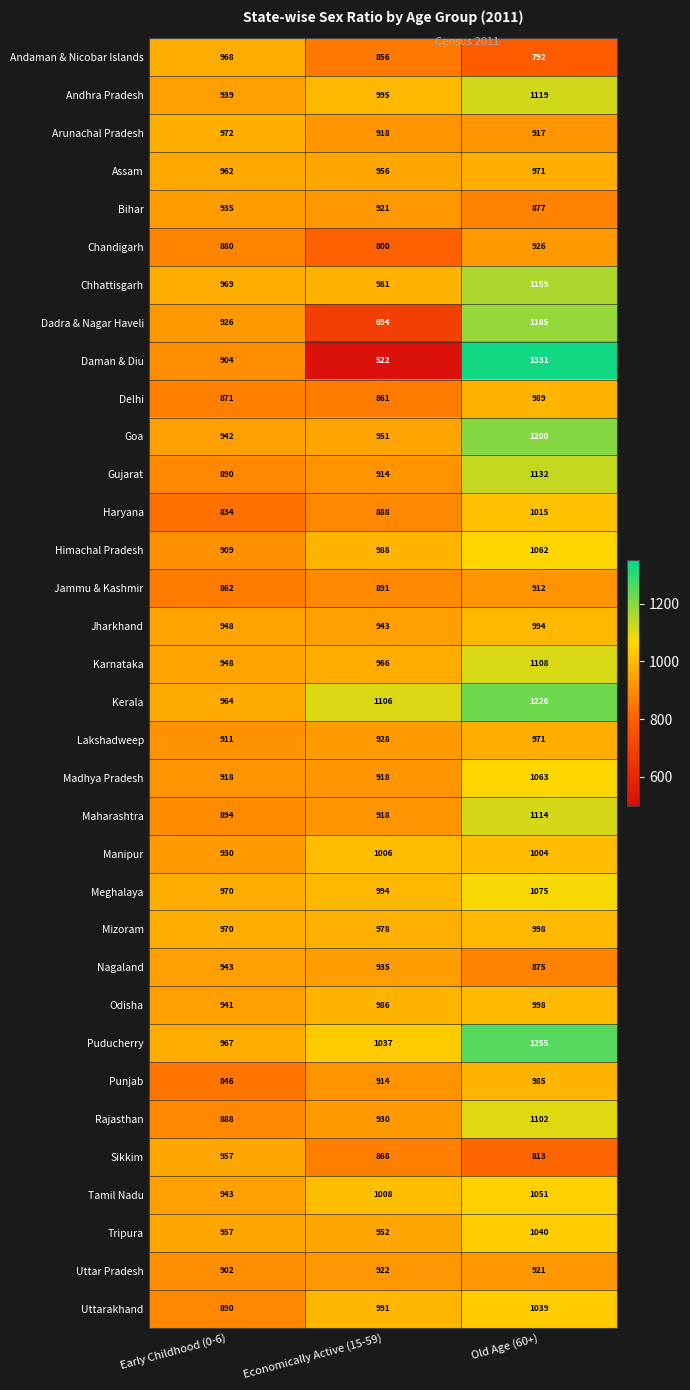

Which series has the largest total across all categories?

Kerala